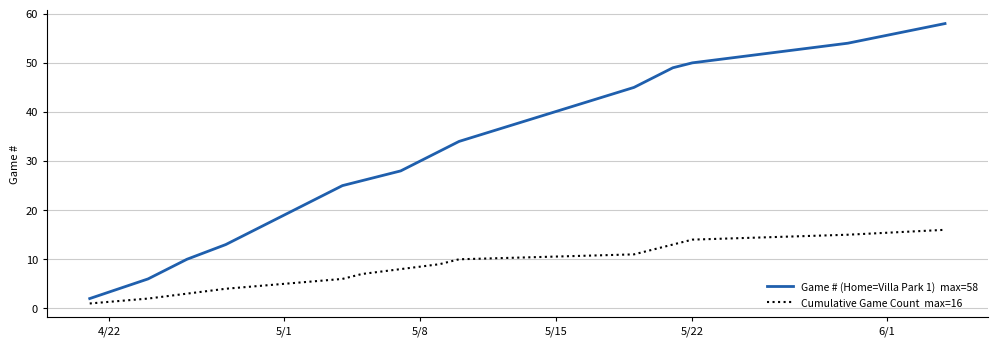

What is the maximum value shown in the chart?

58